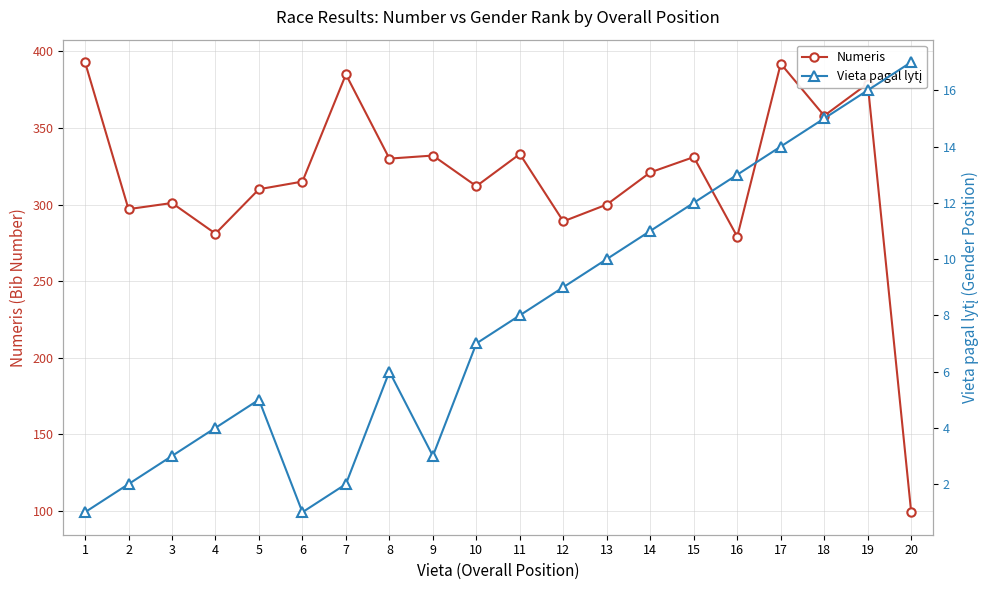

Reading right to left, extract all data points from this chart.

Numeris: 99	379	358	392	279	331	321	300	289	333	312	332	330	385	315	310	281	301	297	393
Vieta pagal lytį: 17	16	15	14	13	12	11	10	9	8	7	3	6	2	1	5	4	3	2	1